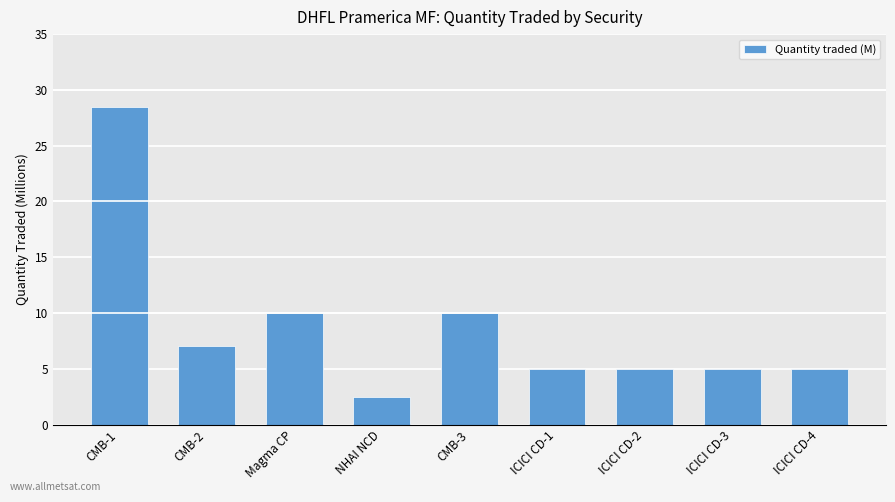

At which label does the data first exceed 5?

CMB-1